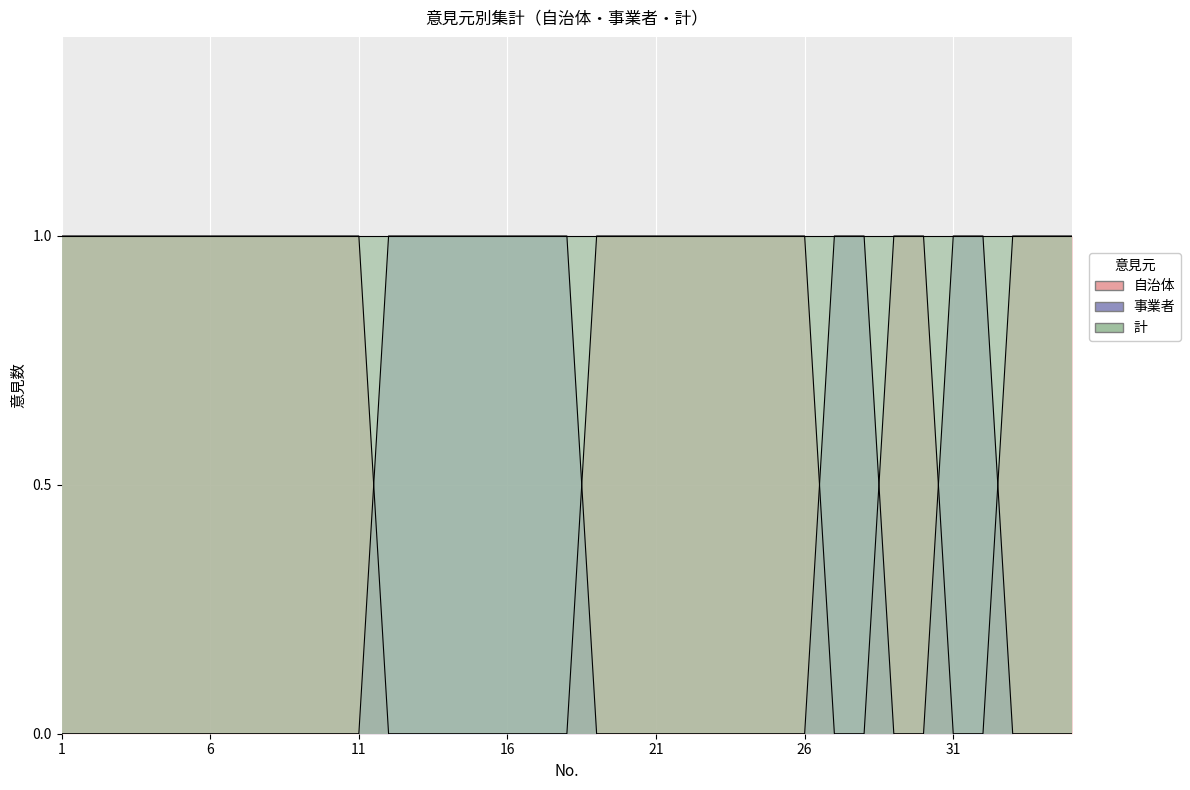

Count the 事業者 values in the range 0 to 1.

35